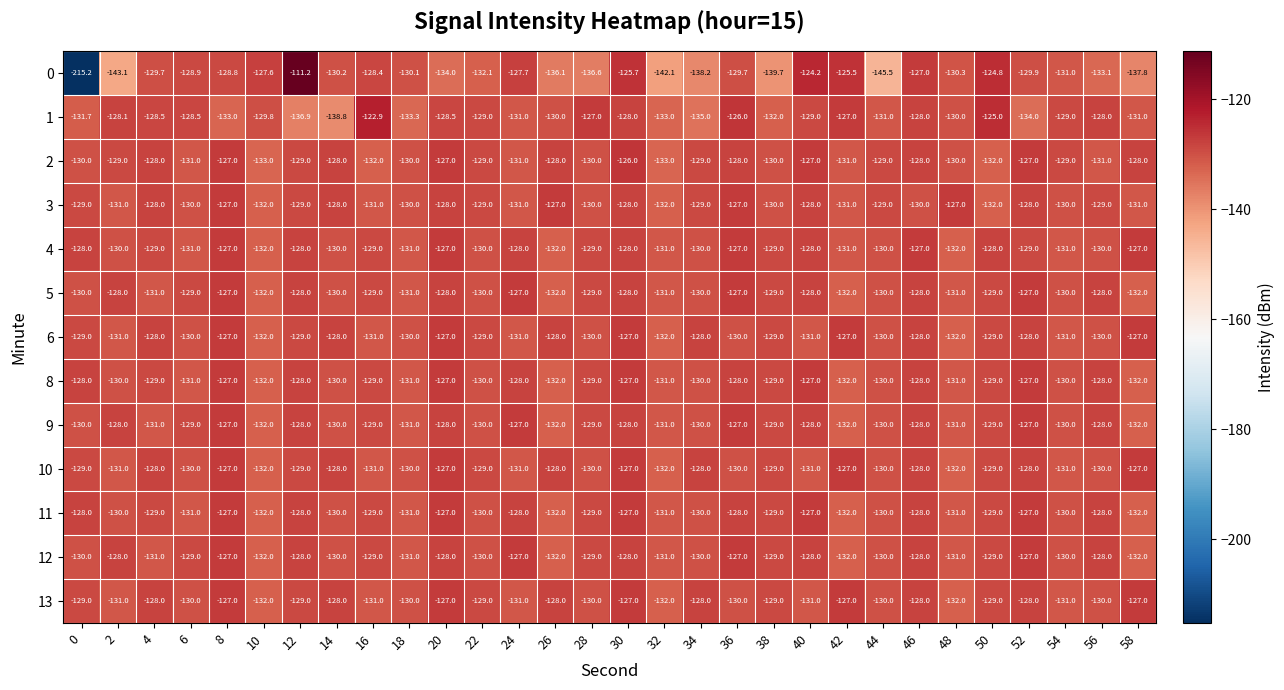

At which category does the chart reach its peak across all series?

12